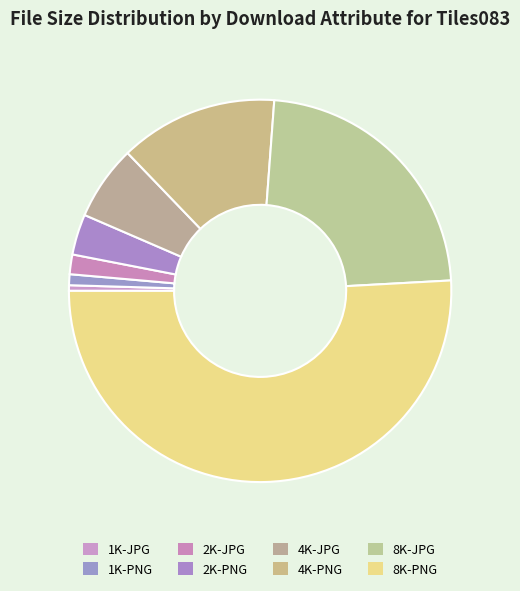

Which slice represents more than half of the pie?

8K-PNG